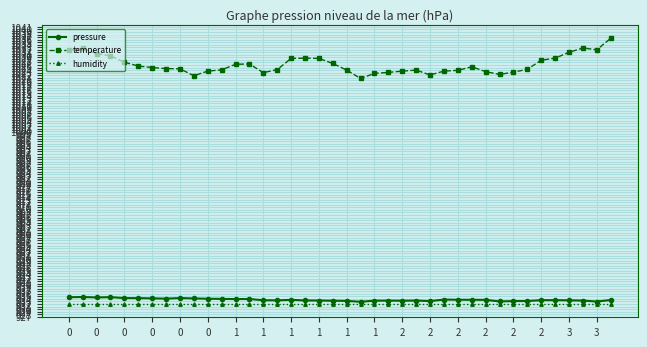

How many distinct data groups are displayed?

3